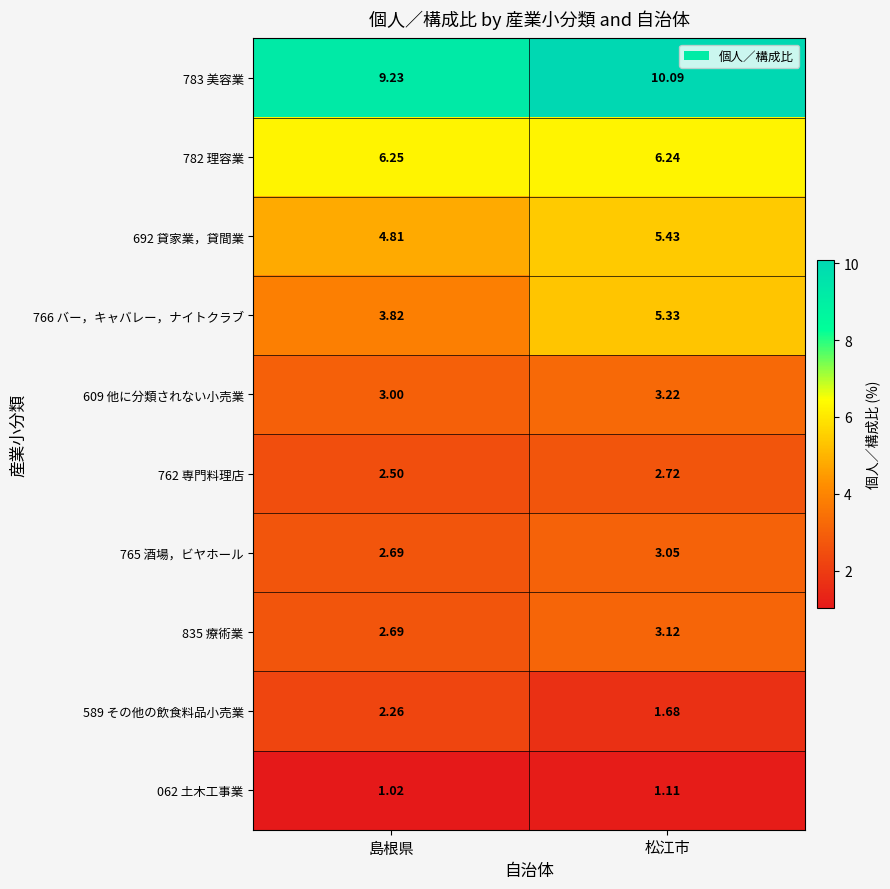

Which category has the lowest value in the 062 土木工事業 series?

島根県